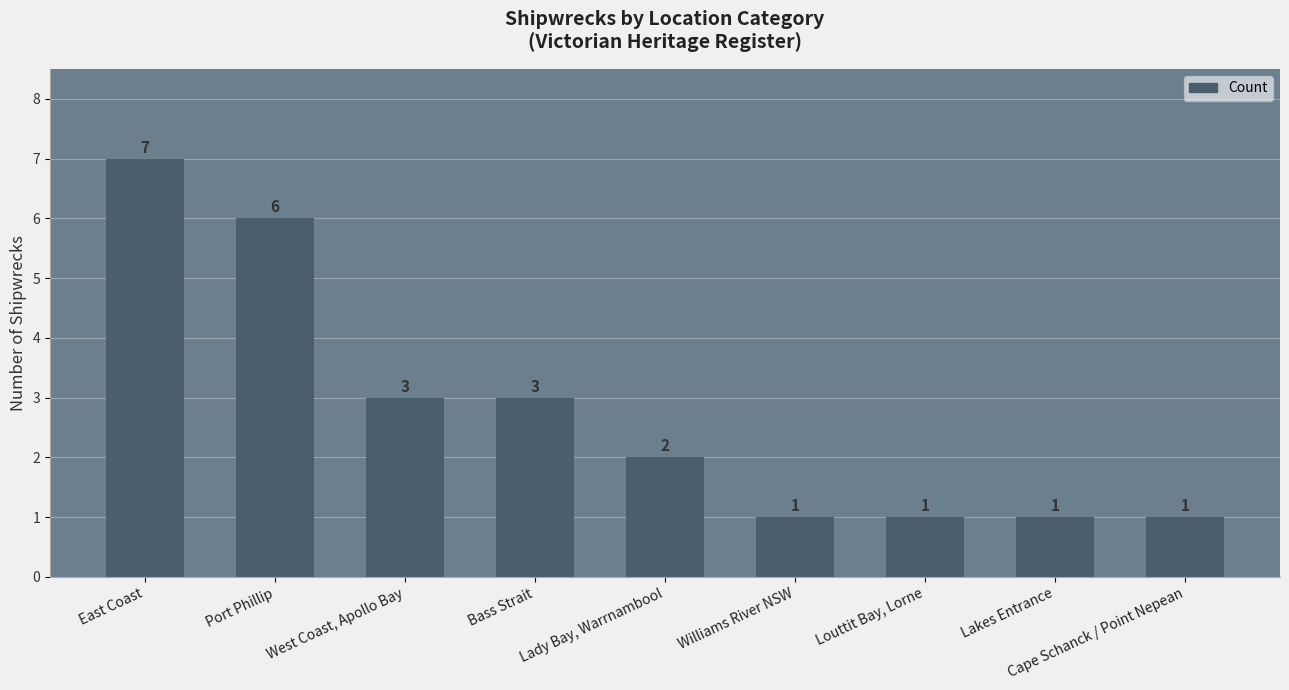

Is it true that the value at West Coast, Apollo Bay is 4?

False